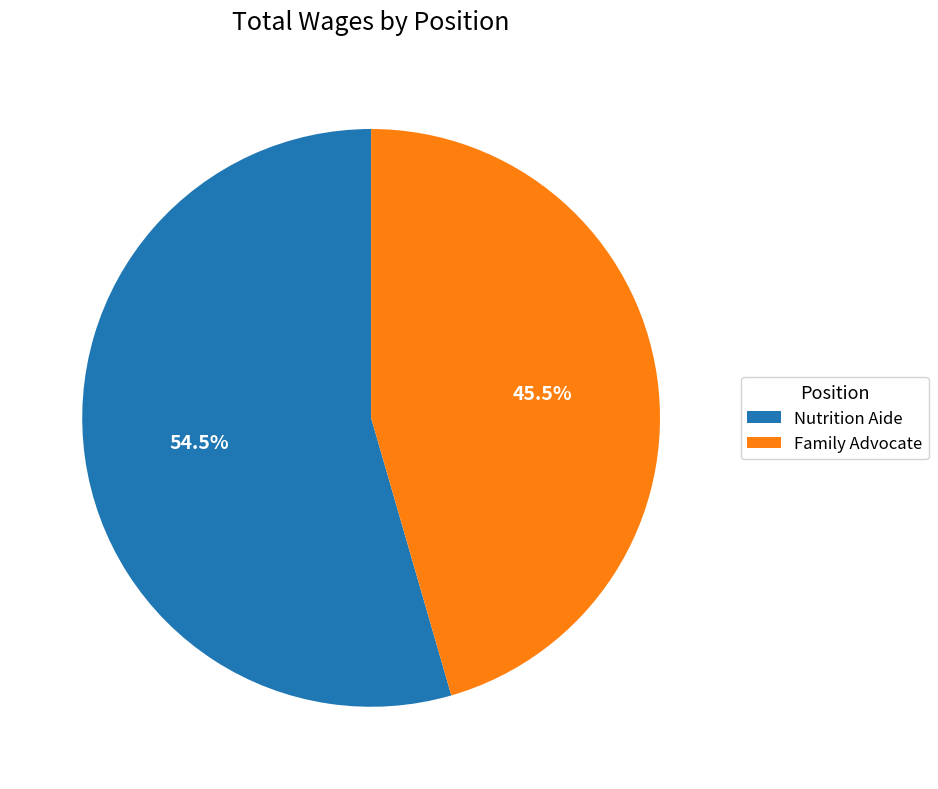

Approximately how many times larger is the value at Family Advocate compared to Nutrition Aide?

0.8